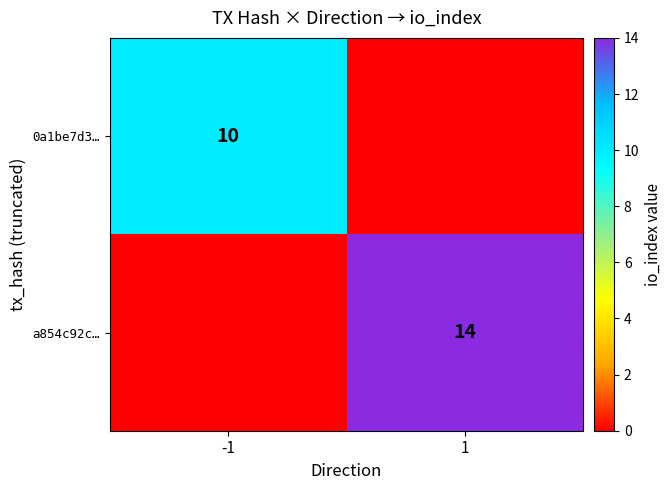

What is the spread (max minus min) of values at -1?

10